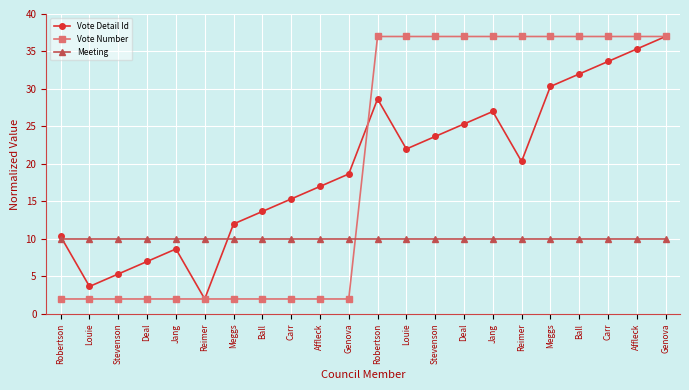

What is the spread (max minus min) of values at Carr?

13.3